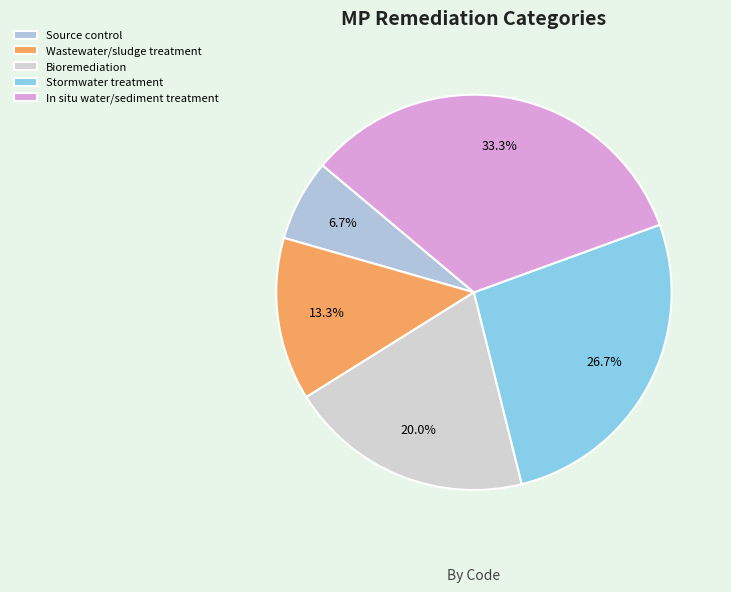

Which category has the smallest portion of the pie?

Source control